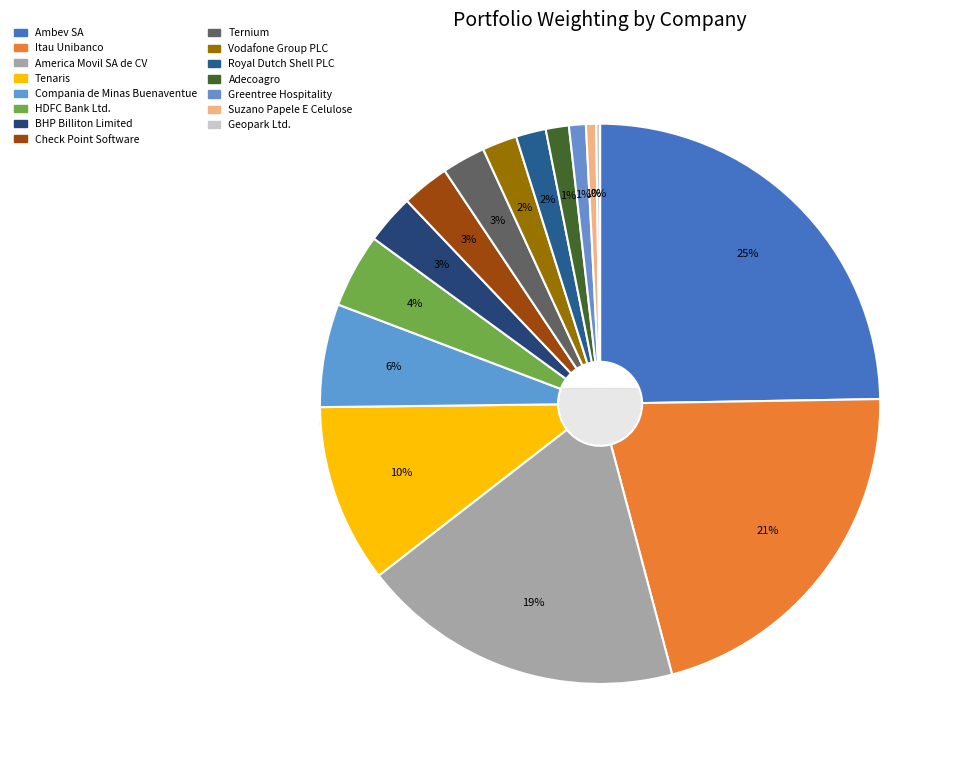

What portion of the pie excludes America Movil SA de CV?

81.4%